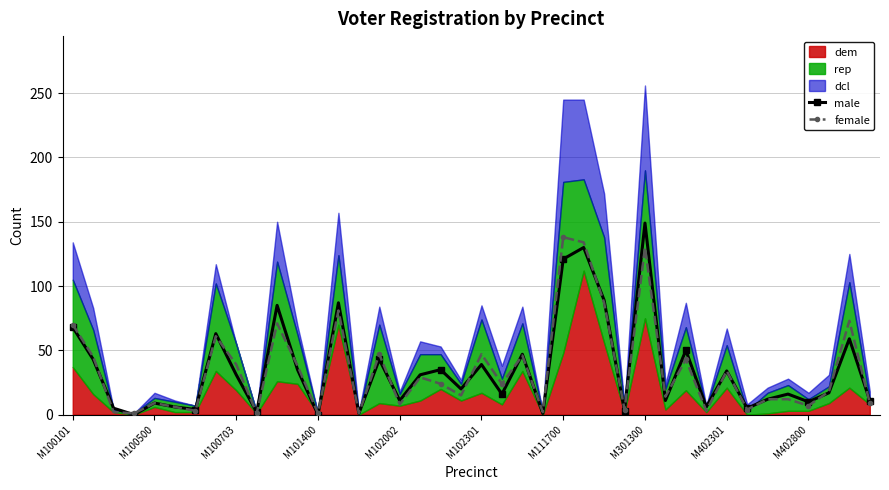

What value does the female series have at M402800, to the nearest 10?

10